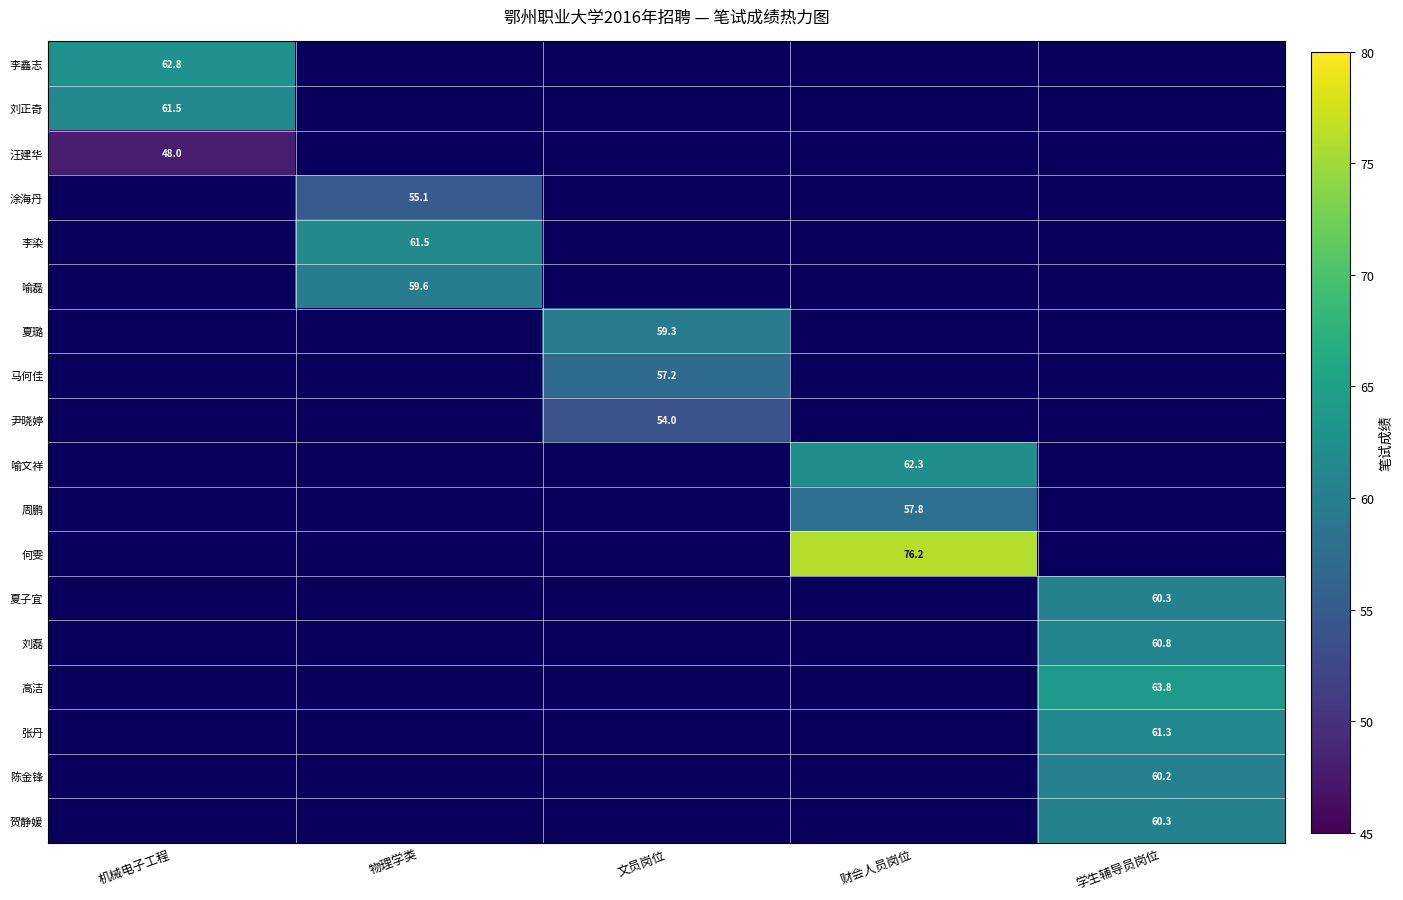

How many categories are shown in the chart?

5